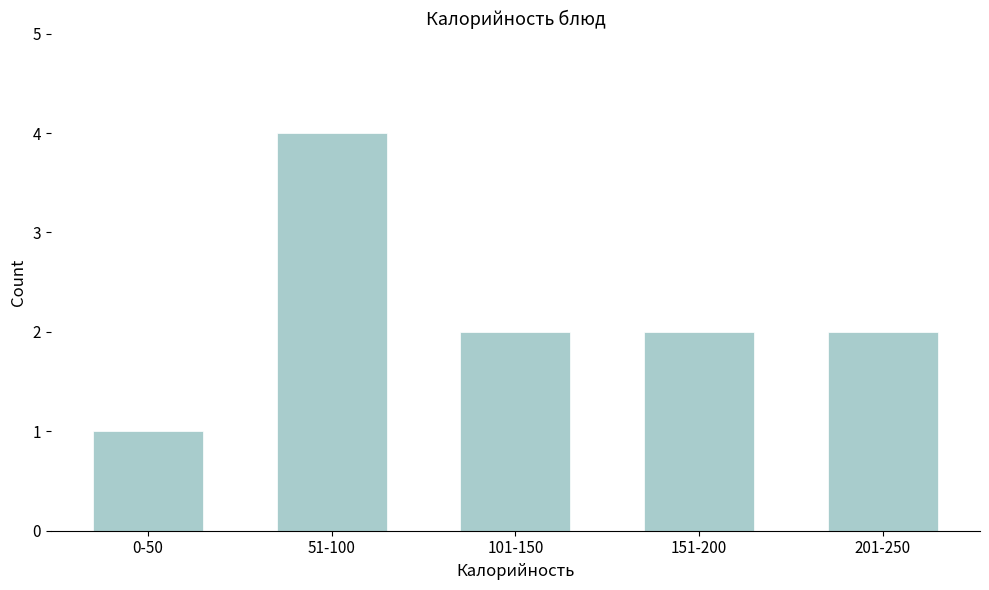

Reading left to right, transcribe all the data shown in this chart.

0-50=1	51-100=4	101-150=2	151-200=2	201-250=2